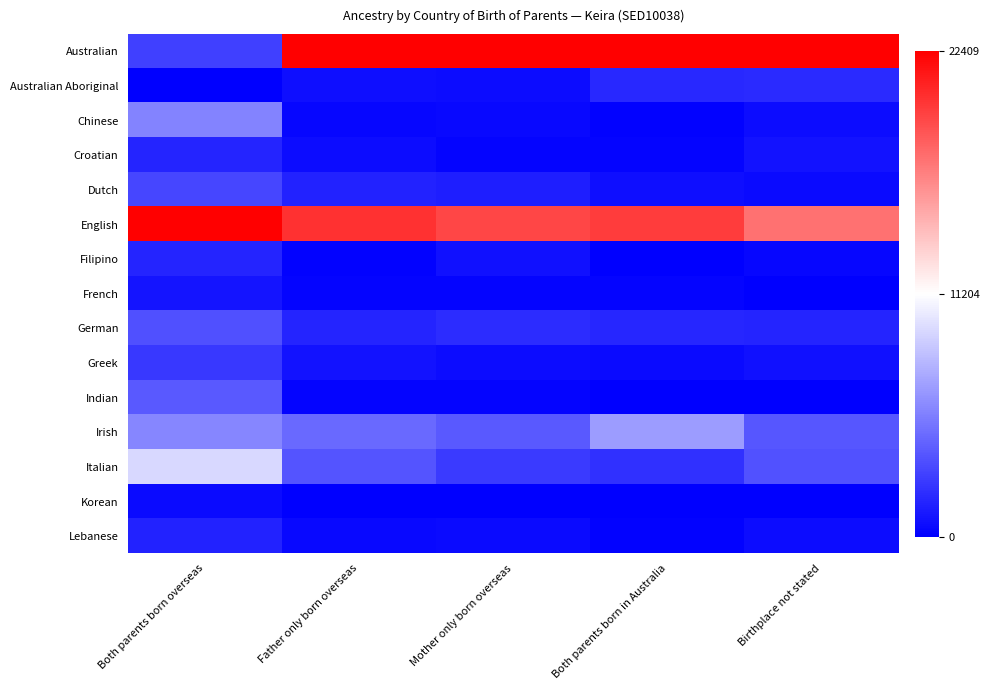

At how many categories does at least one series exceed 0?

5